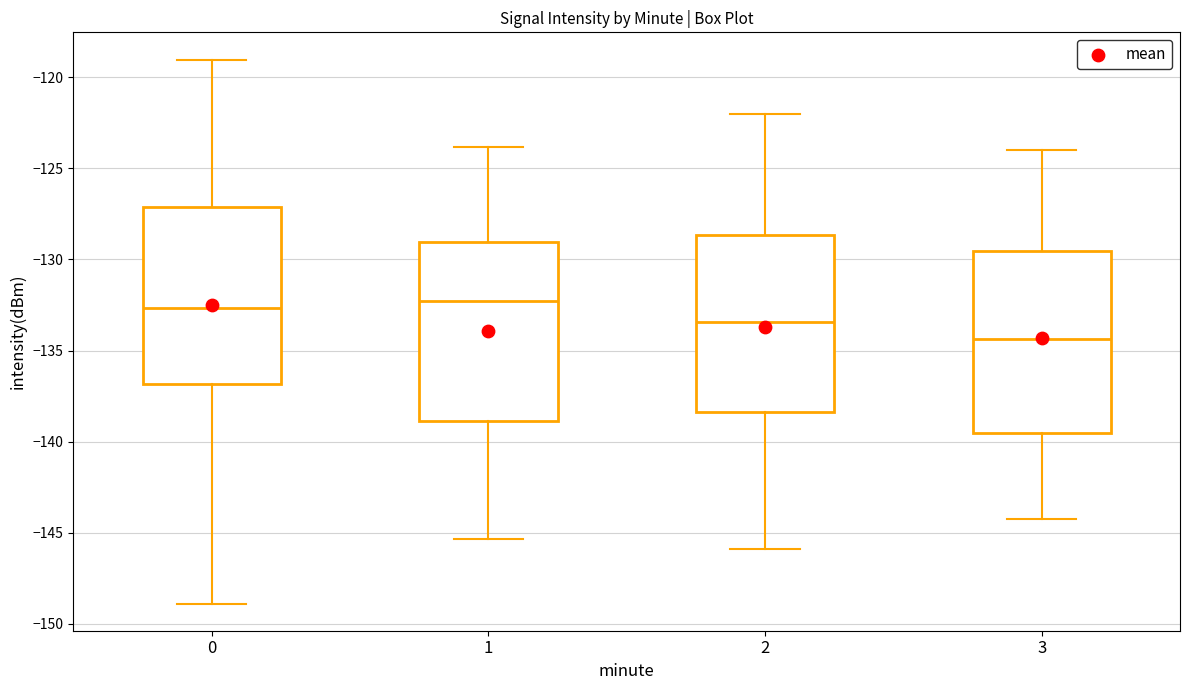

Reading left to right, read every box against the y-axis: the position of its median line, the range the box covers, and the ends of its whiskers. The values are not printed on the chart, so give them approximately, as read against the axis.

0: median -132.5, box -137.0 to -127.0, whiskers -149.0 to -119.0
1: median -132.5, box -139.0 to -129.0, whiskers -145.5 to -124.0
2: median -133.5, box -138.5 to -128.5, whiskers -146.0 to -122.0
3: median -134.5, box -139.5 to -129.5, whiskers -144.0 to -124.0